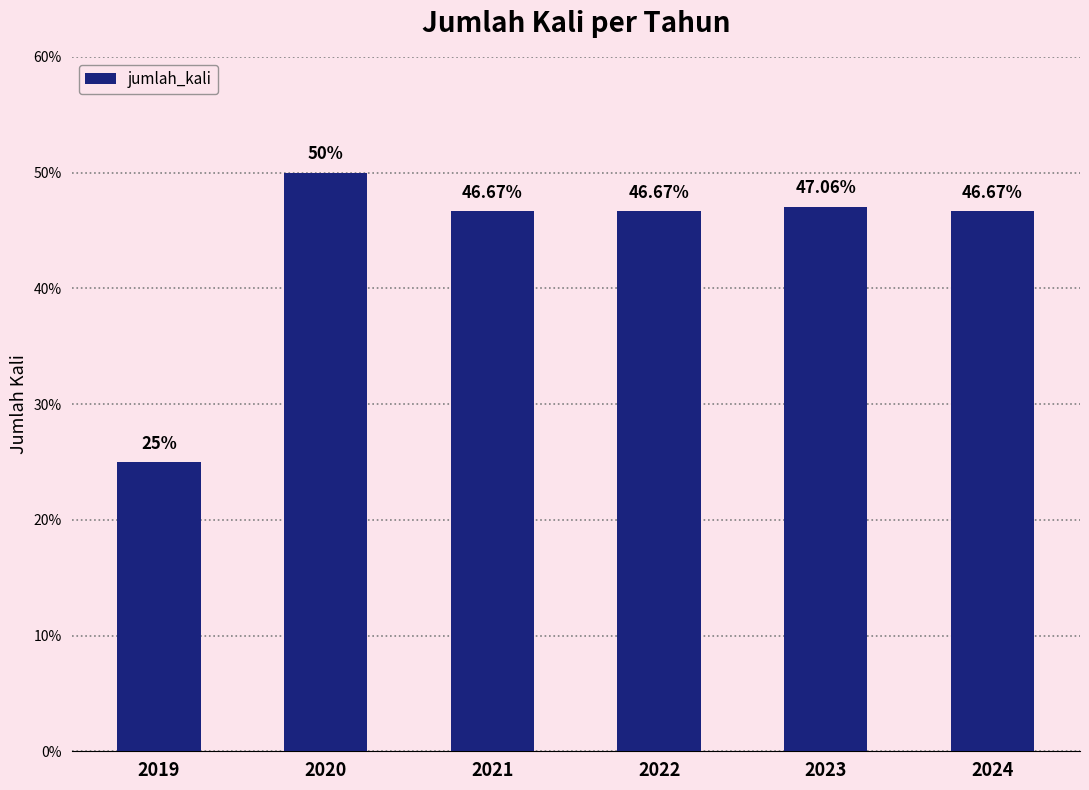

What is the change in value from 2019 to 2024?

+21.7